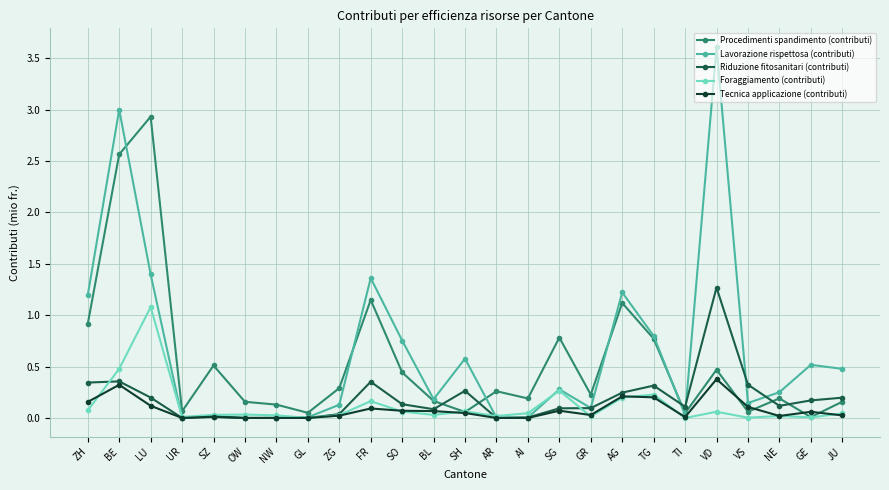

What position from the left is AG?

18